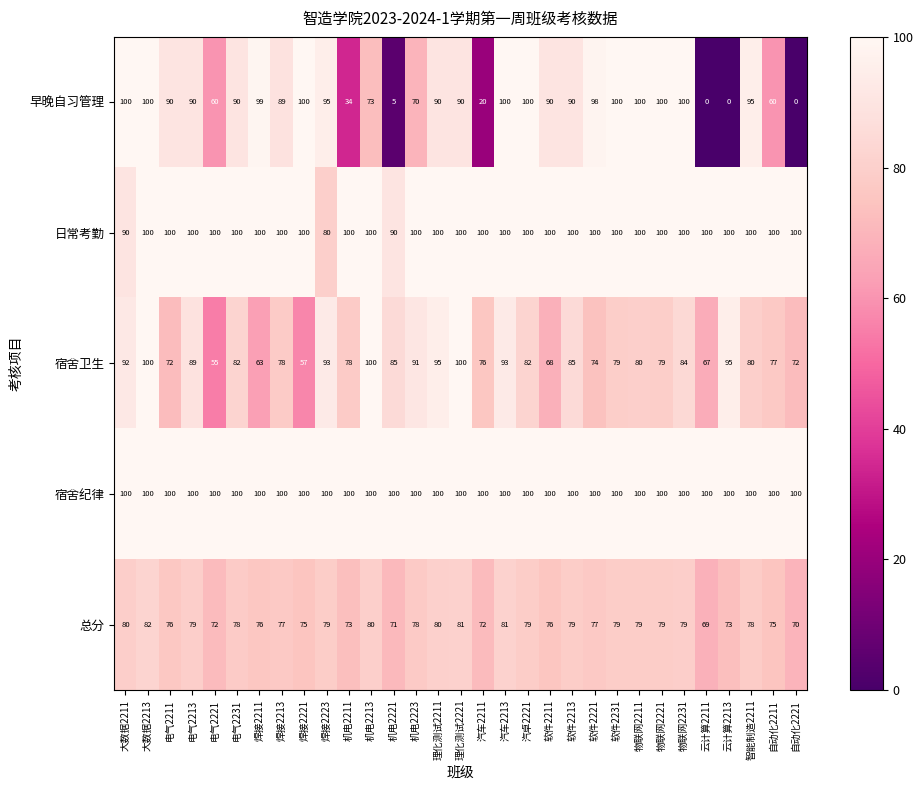

Count the number of categories in the chart.

31